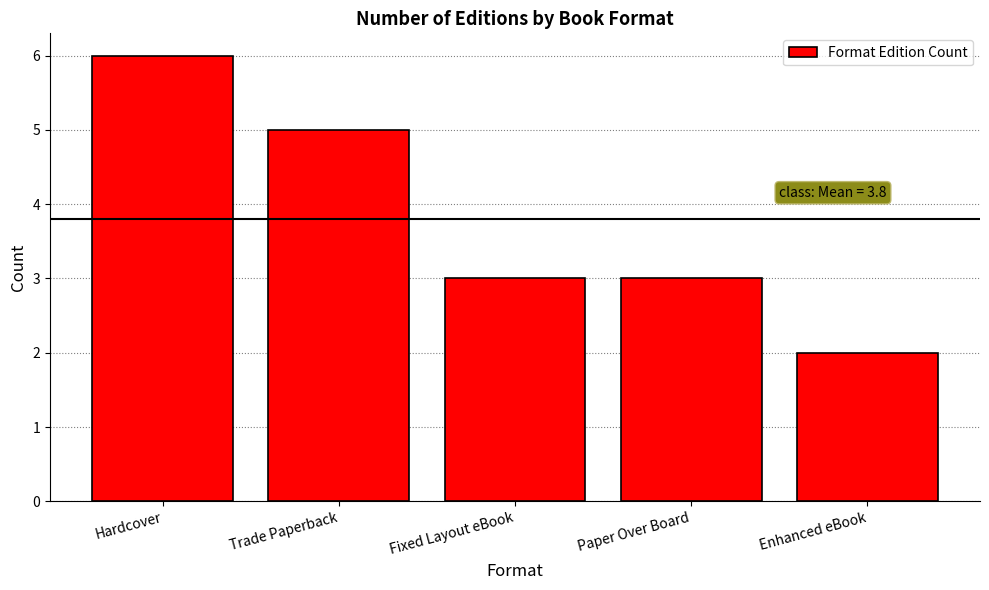

What is the ratio of the value at Paper Over Board to the value at Trade Paperback?

0.6